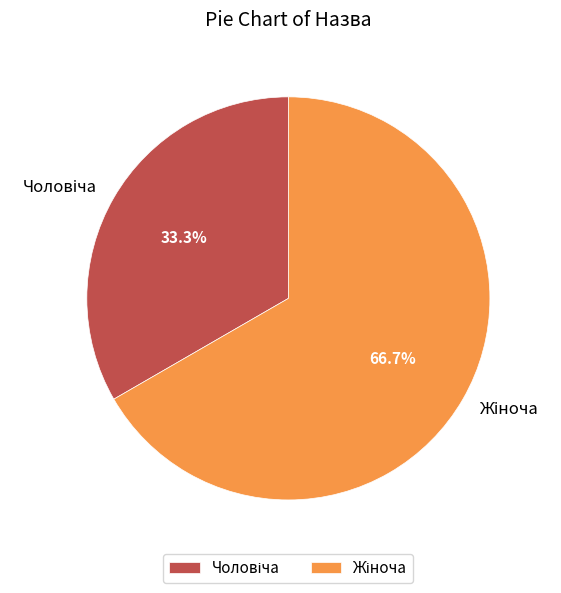

Does any single category account for the majority?

Yes